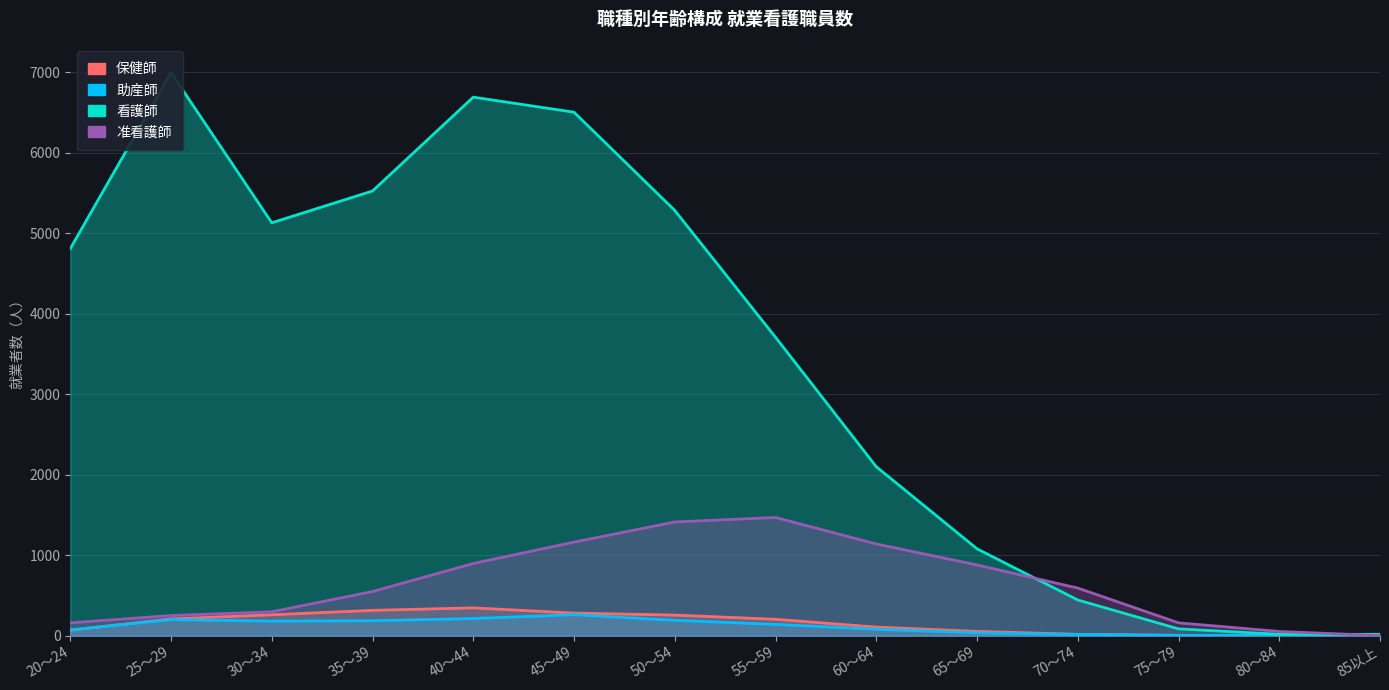

Which category has the lowest value across all series?

85以上